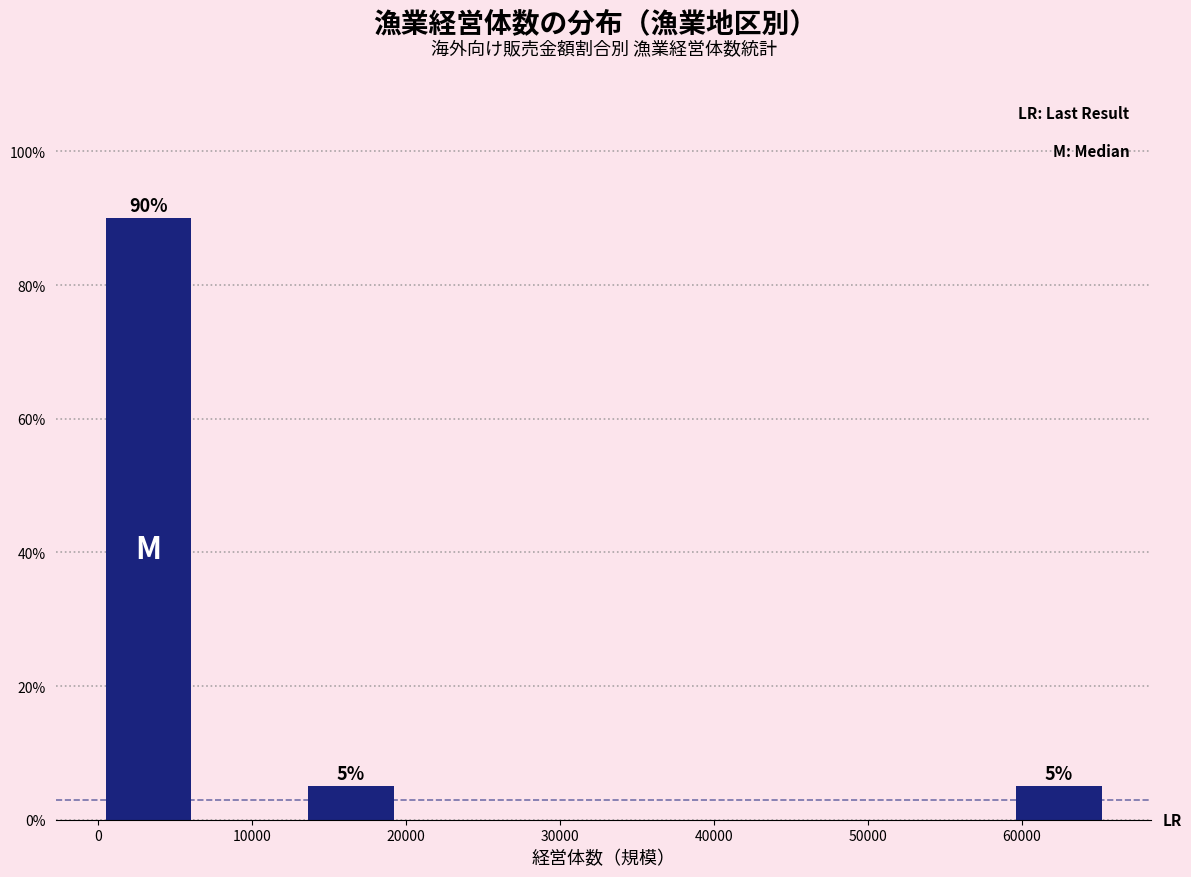

Which range on the x-axis has the tallest bar?

0 to 7000